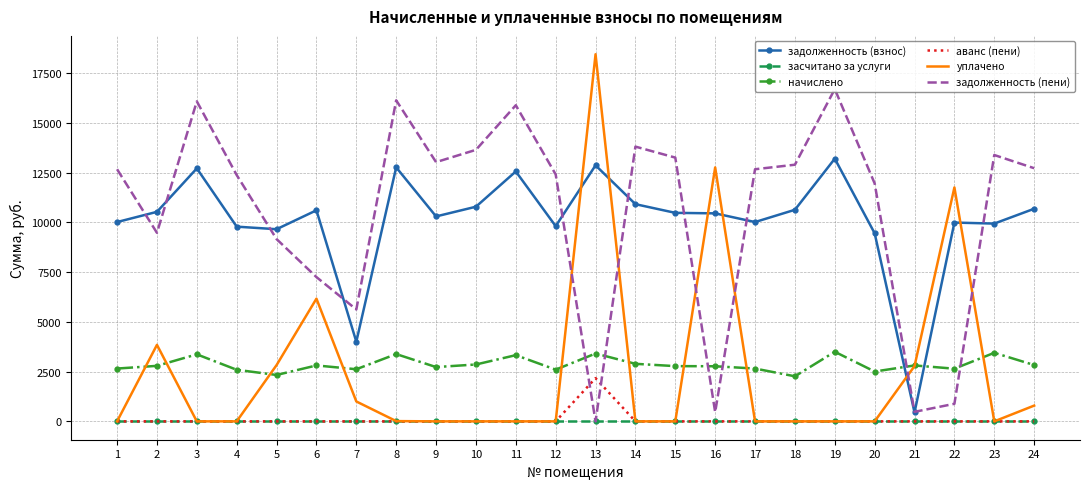

Which series has the widest spread of values?

уплачено